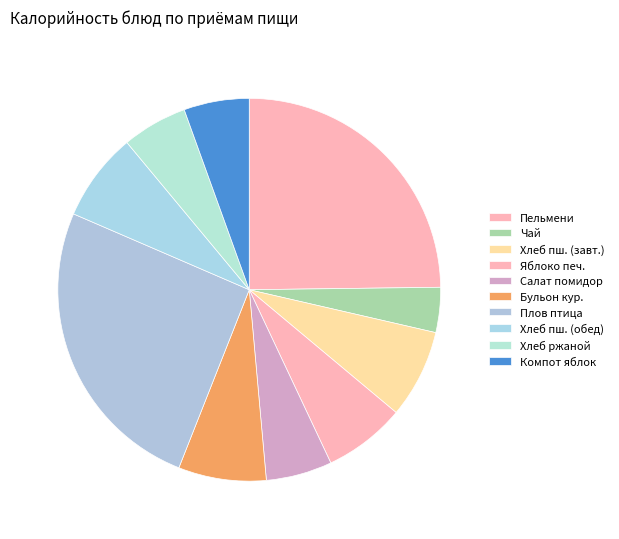

Count the number of slices in the pie.

10